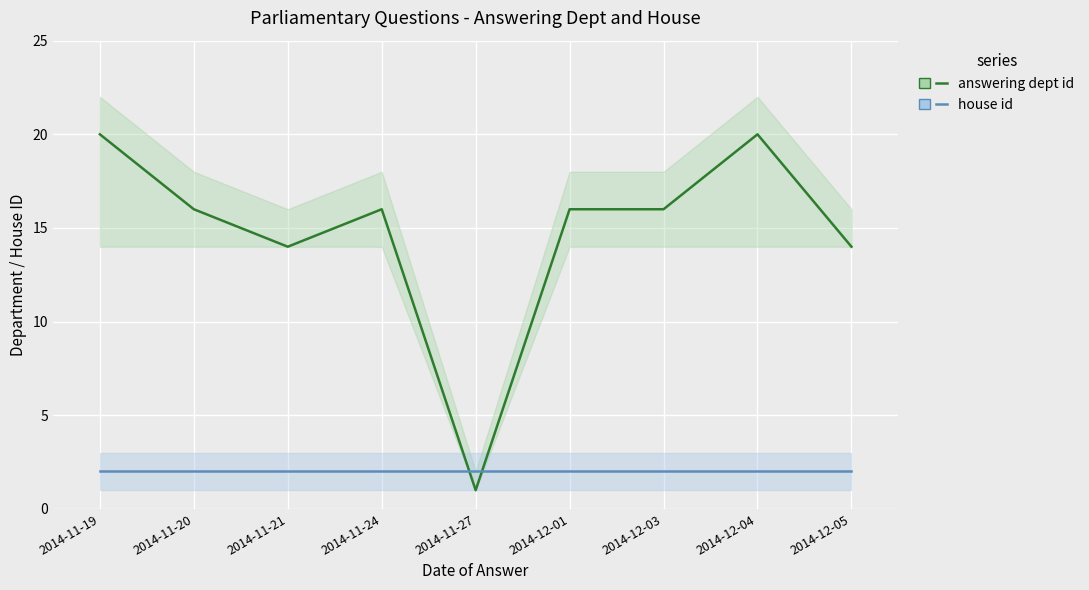

At 2014-12-04, list the series in order from largest to smallest.

answering dept id, house id